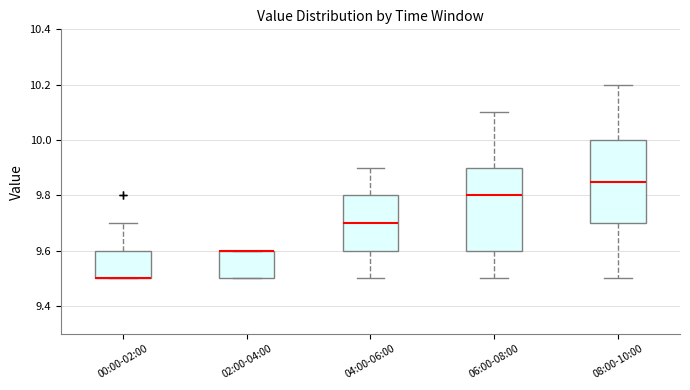

Reading left to right, read every box against the y-axis: the position of its median line, the range the box covers, and the ends of its whiskers. The values are not printed on the chart, so give them approximately, as read against the axis.

00:00-02:00: median 9.50 (drawn on the box's lower edge), box 9.50 to 9.60, whiskers 9.50 to 9.70
02:00-04:00: median 9.60 (drawn on the box's upper edge), box 9.50 to 9.60, whiskers 9.50 to 9.60
04:00-06:00: median 9.70, box 9.60 to 9.80, whiskers 9.50 to 9.90
06:00-08:00: median 9.80, box 9.60 to 9.90, whiskers 9.50 to 10.10
08:00-10:00: median 9.86, box 9.70 to 10.00, whiskers 9.50 to 10.20